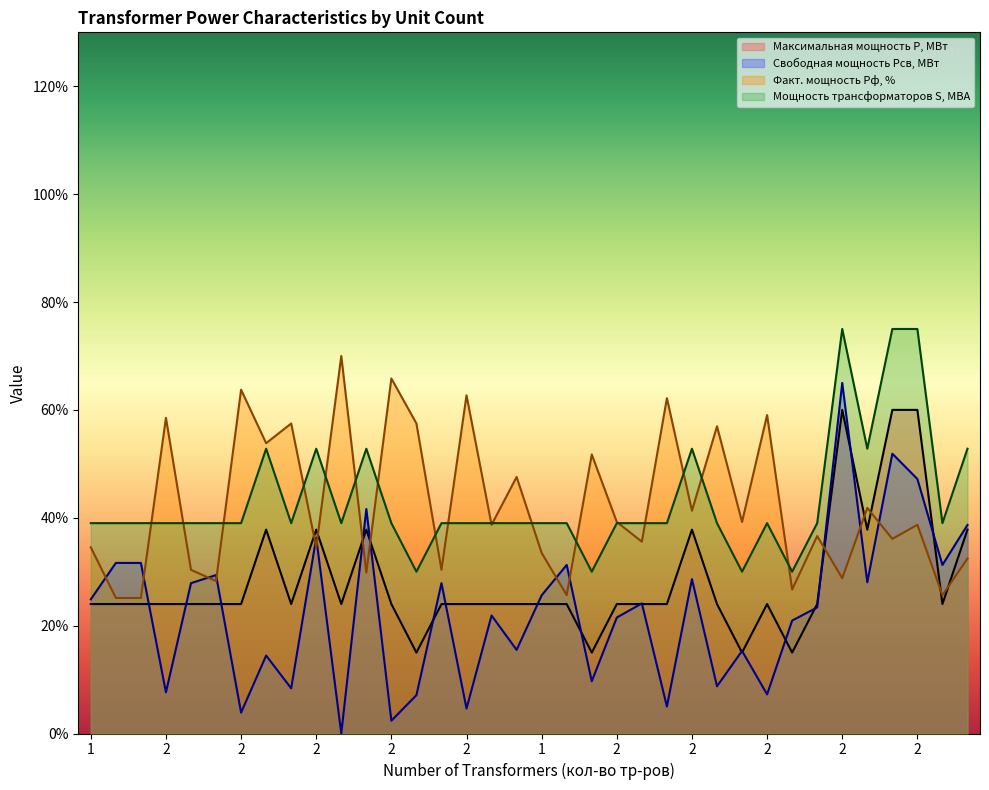

Where does the Свободная мощность Рсв, МВт series first go above 24?

1